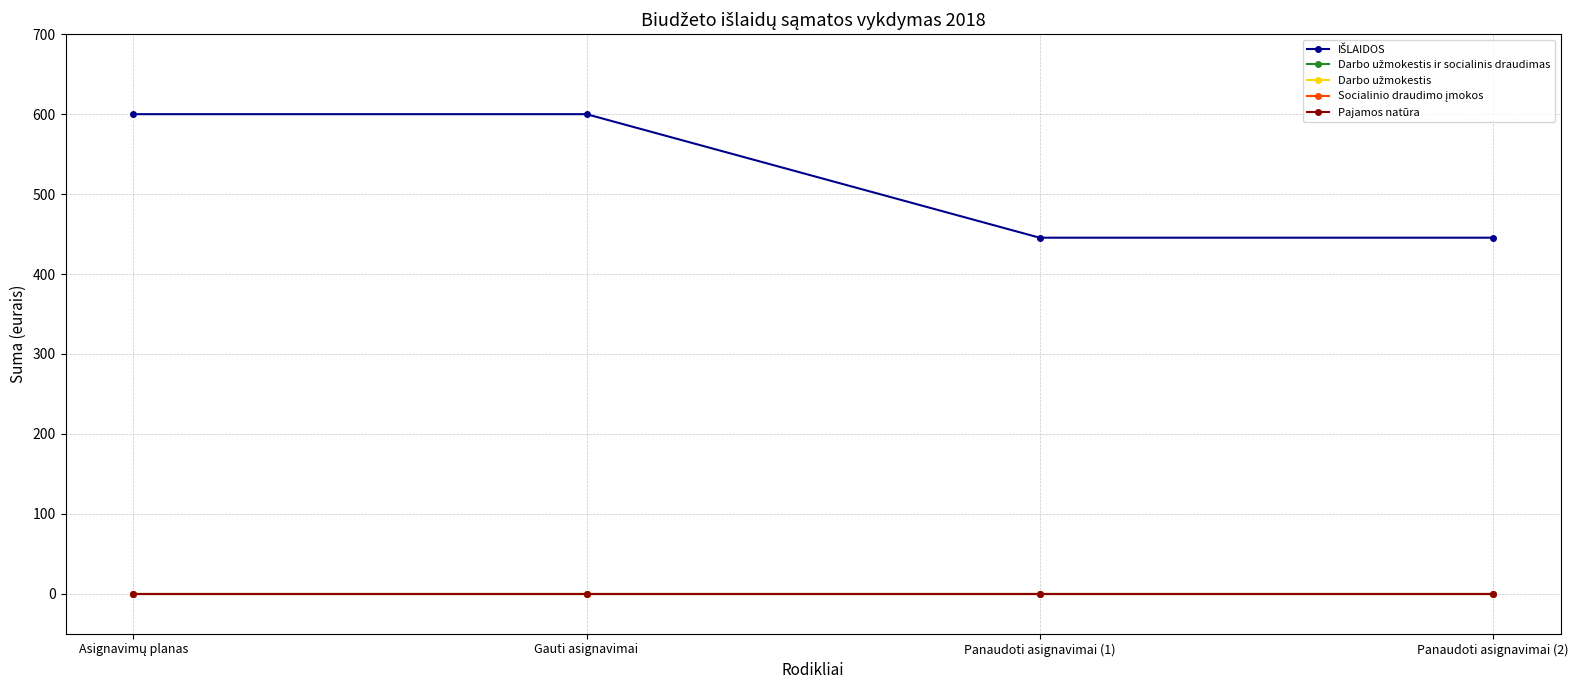

At Panaudoti asignavimai (2), list the series in order from largest to smallest.

IŠLAIDOS, Darbo užmokestis ir socialinis draudimas, Darbo užmokestis, Socialinio draudimo įmokos, Pajamos natūra